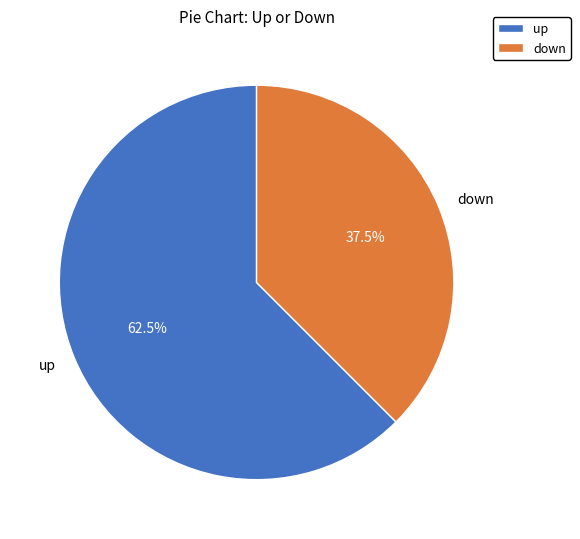

Which category has the biggest portion of the pie?

up